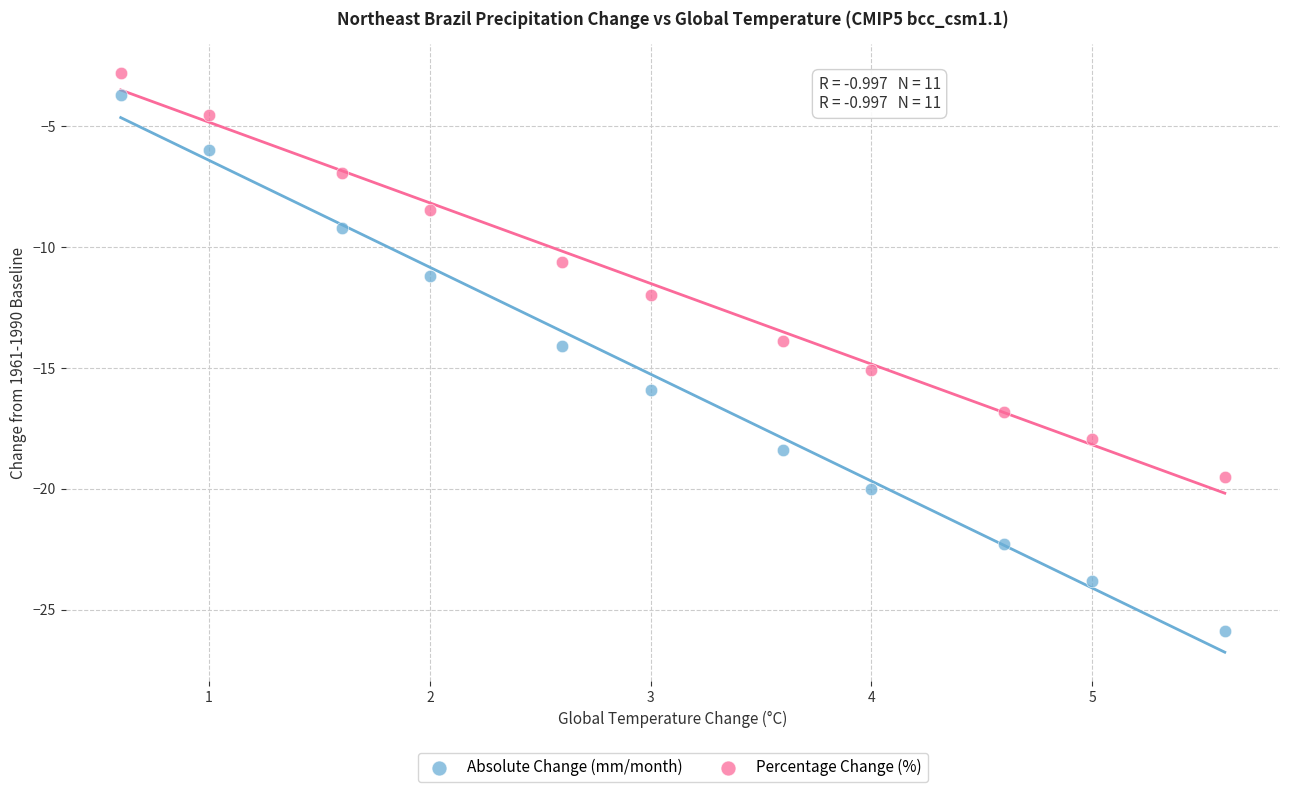

What is the X range (max minus min) for the scatter plot?

5.0